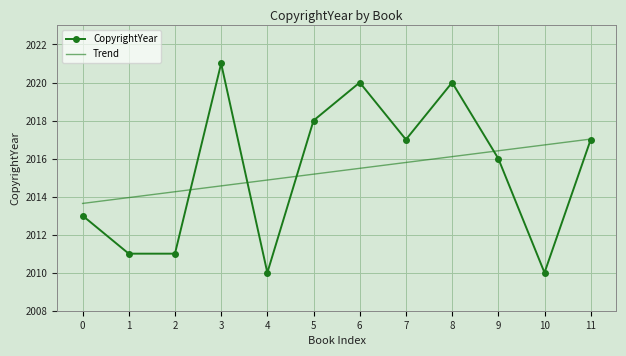

Is the value of CopyrightYear at 4 greater than the value of Trend at 8?

No